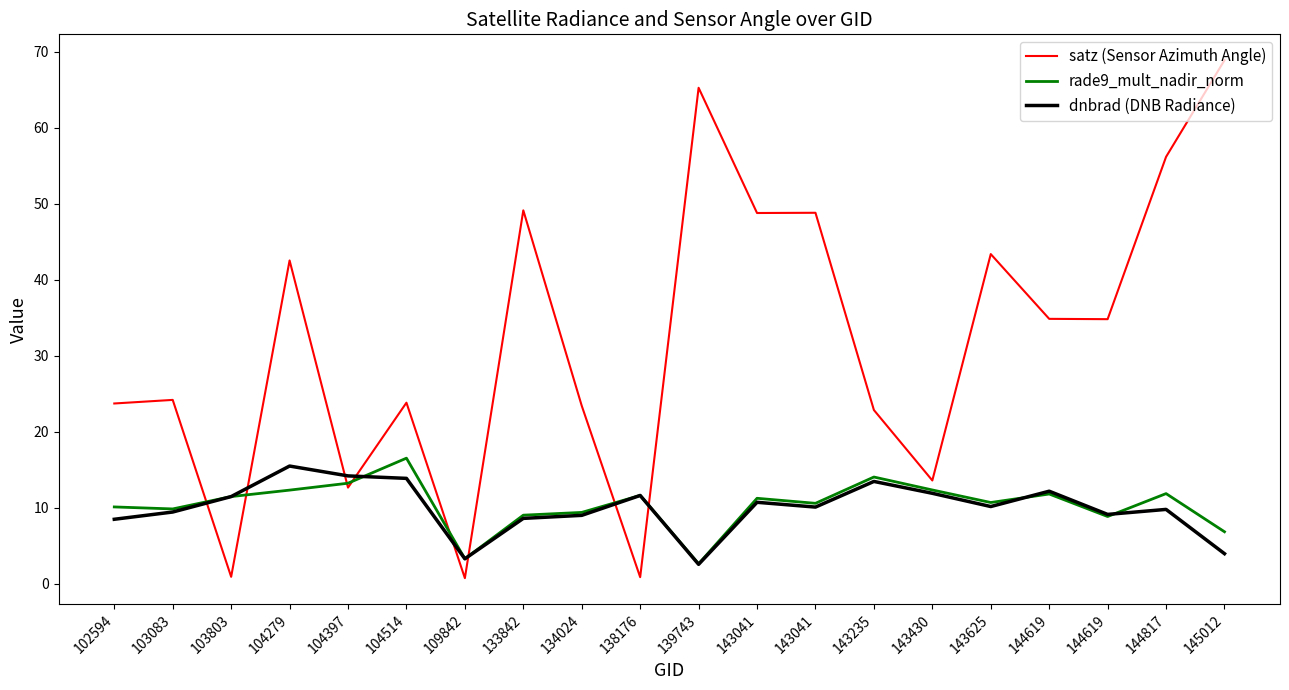

What are all the series names shown in the legend?

satz (Sensor Azimuth Angle), rade9_mult_nadir_norm, dnbrad (DNB Radiance)